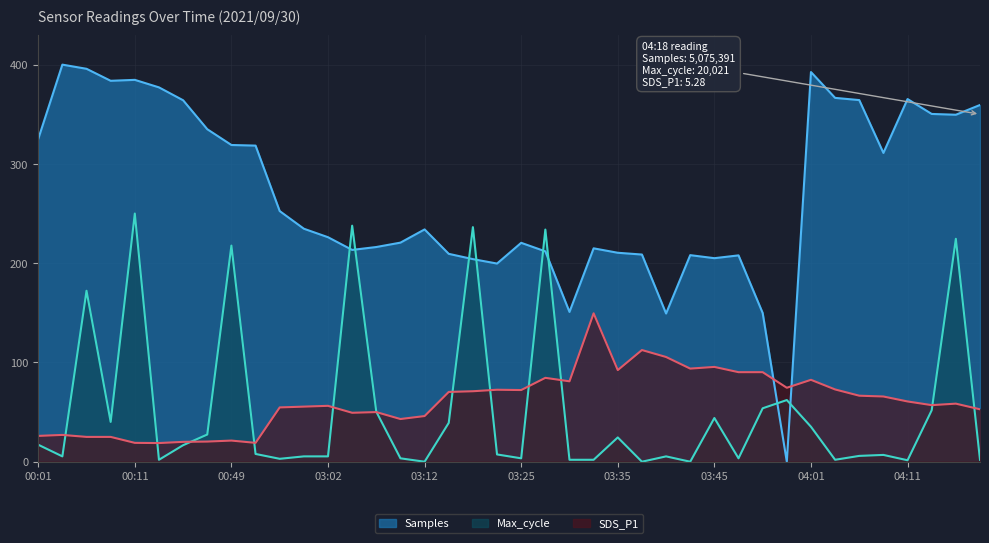

True or false: Max_cycle has more than 1 interior local peaks.

True